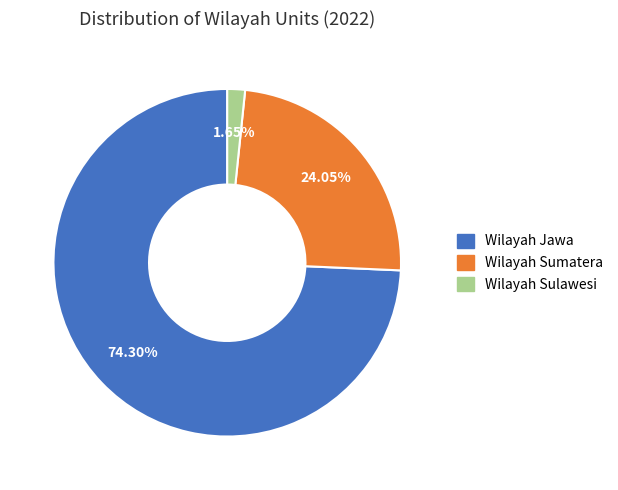

To the nearest percent, what is the average slice percentage?

33%